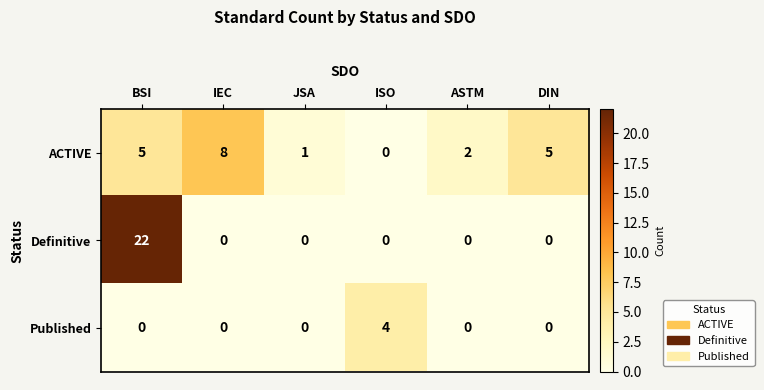

Reading left to right, extract all data points from this chart.

ACTIVE: BSI=5	IEC=8	JSA=1	ISO=0	ASTM=2	DIN=5
Definitive: BSI=22	IEC=0	JSA=0	ISO=0	ASTM=0	DIN=0
Published: BSI=0	IEC=0	JSA=0	ISO=4	ASTM=0	DIN=0